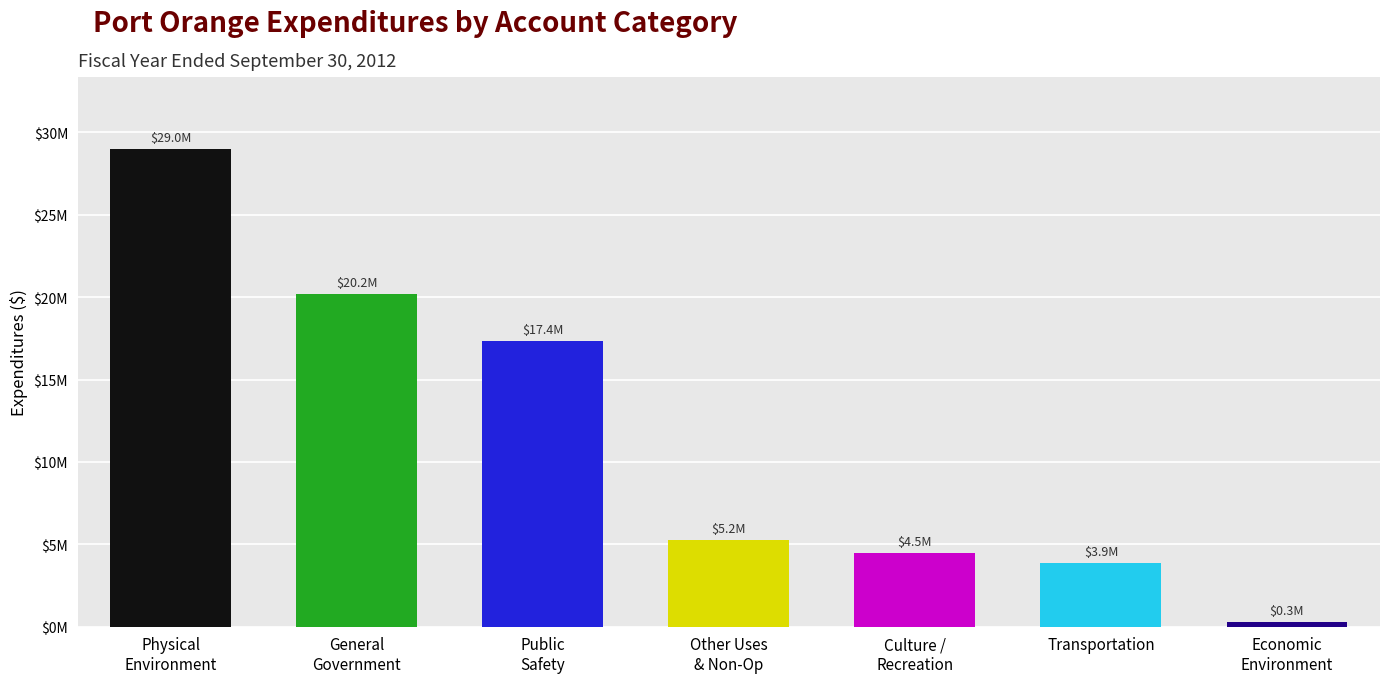

What is the average value?

11493940